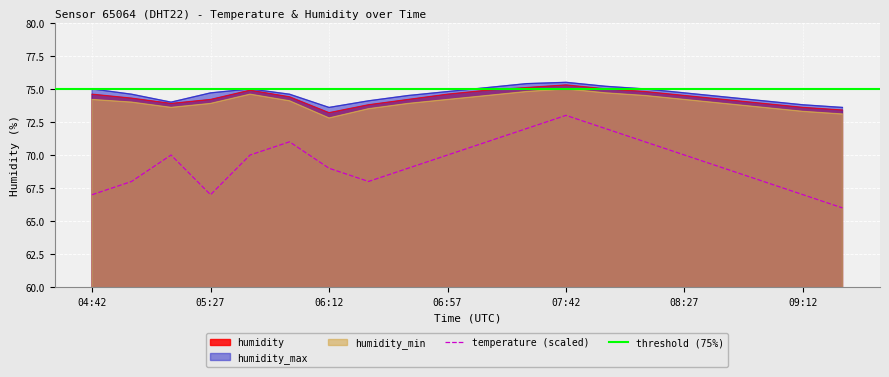

Which category has the lowest value across all series?

09:27